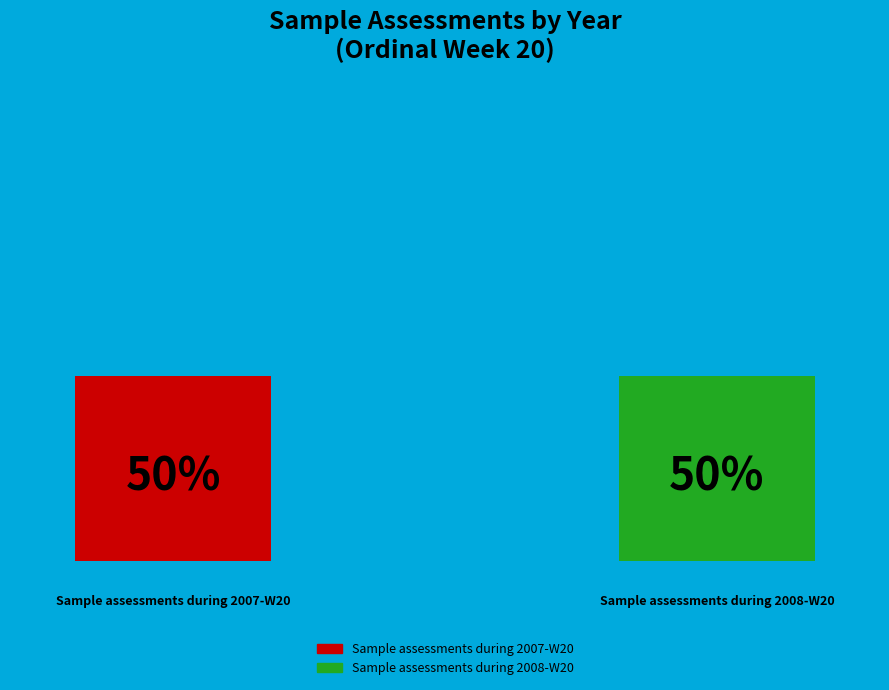

How many segments does this pie chart have?

2